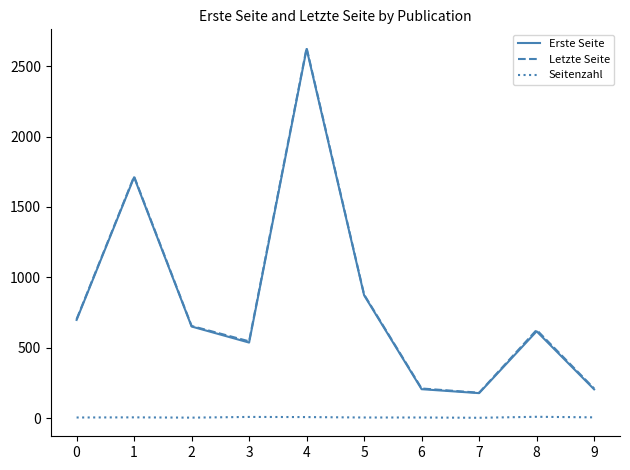

Is the value of Seitenzahl at 8 greater than the value of Letzte Seite at 9?

No